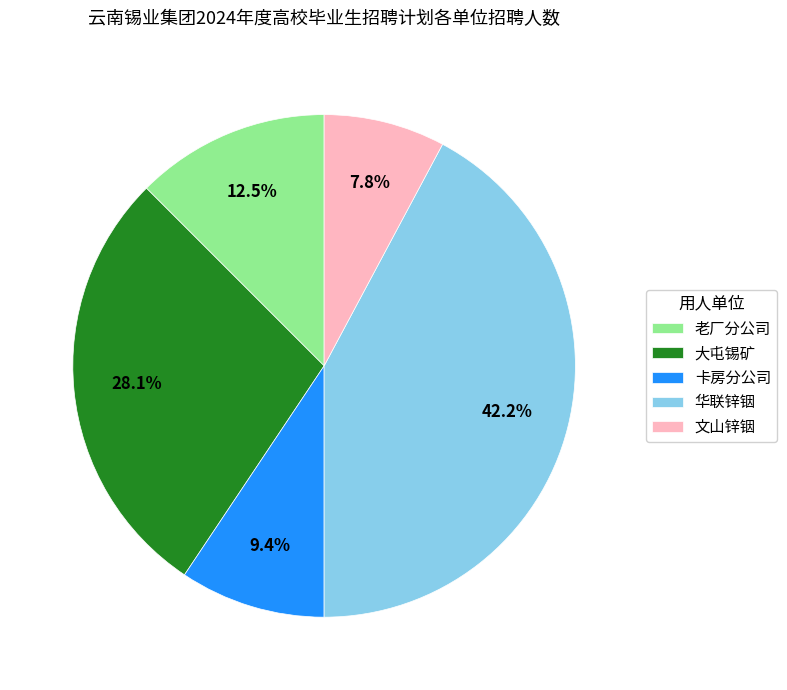

Is there a majority slice in this chart?

No